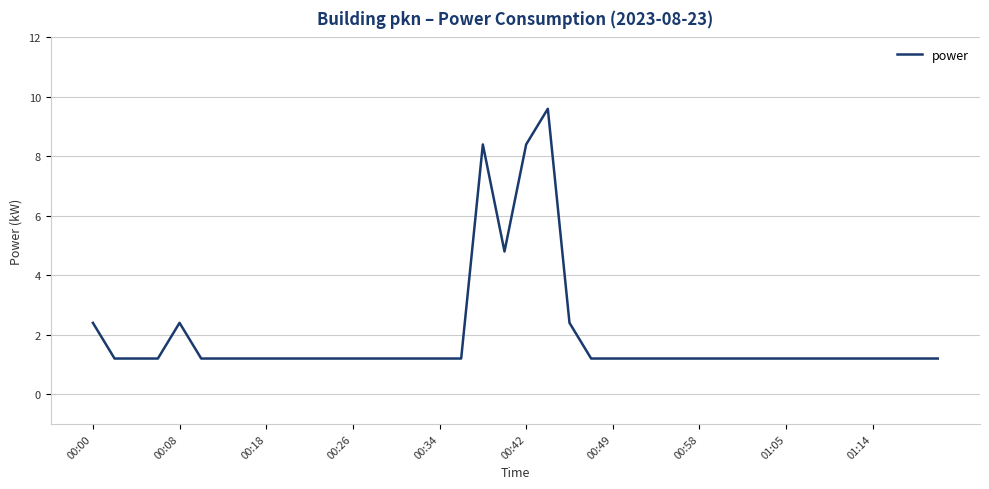

What is the smallest value displayed?

1.2